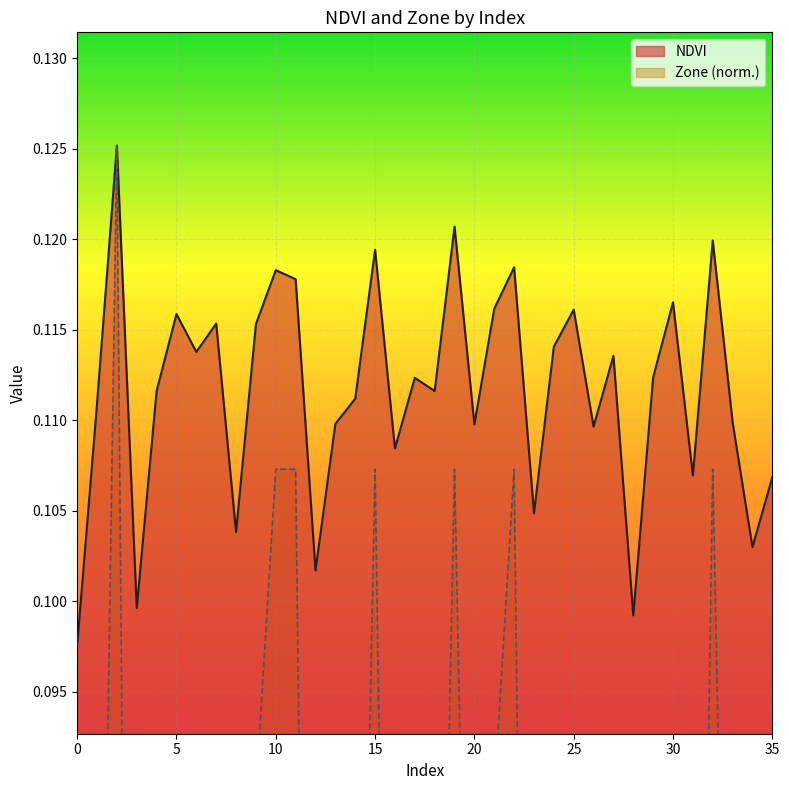

Reading left to right, what are all the values shown in this chart?

NDVI: 0.1	0.1	0.1	0.1	0.1	0.1	0.1	0.1	0.1	0.1	0.1	0.1	0.1	0.1	0.1	0.1	0.1	0.1	0.1	0.1	0.1	0.1	0.1	0.1	0.1	0.1	0.1	0.1	0.1	0.1	0.1	0.1	0.1	0.1	0.1	0.1
Zone: 0.0	0.1	0.1	0.0	0.1	0.1	0.1	0.1	0.0	0.1	0.1	0.1	0.0	0.1	0.1	0.1	0.0	0.1	0.1	0.1	0.1	0.1	0.1	0.0	0.1	0.1	0.1	0.1	0.0	0.1	0.1	0.0	0.1	0.1	0.0	0.0